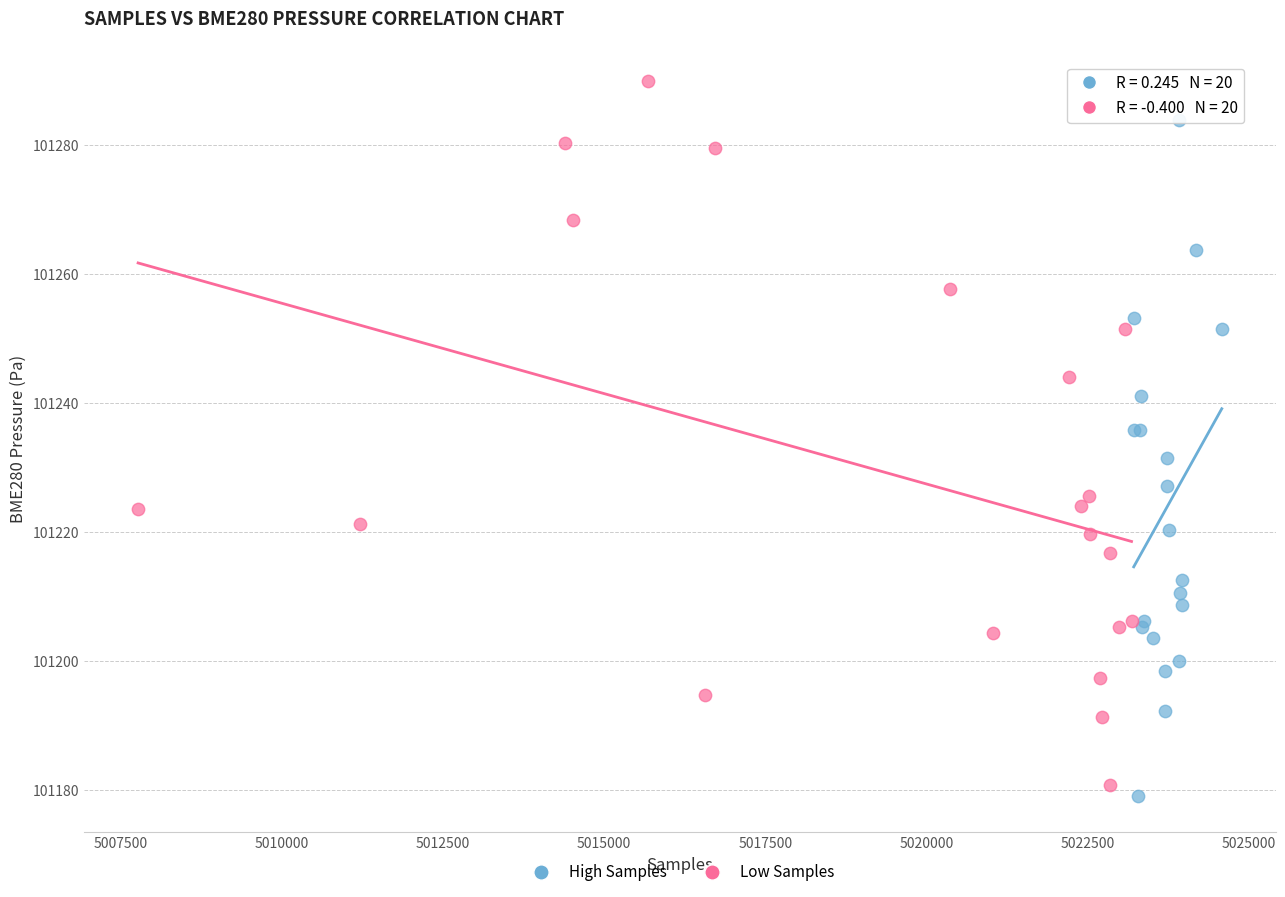

Which series reaches the maximum Y coordinate?

Low Samples